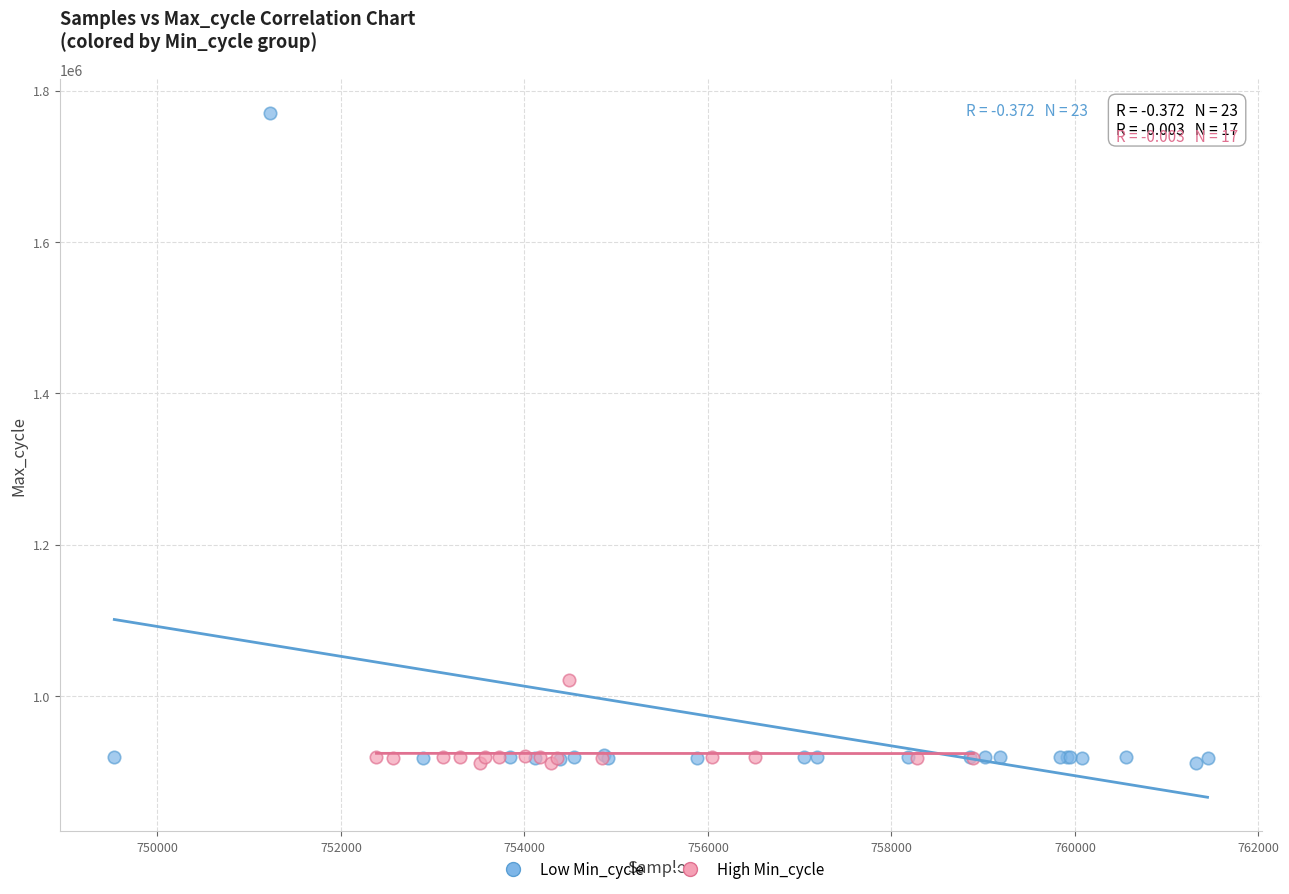

Which series has the widest spread of Y values?

Low Min_cycle